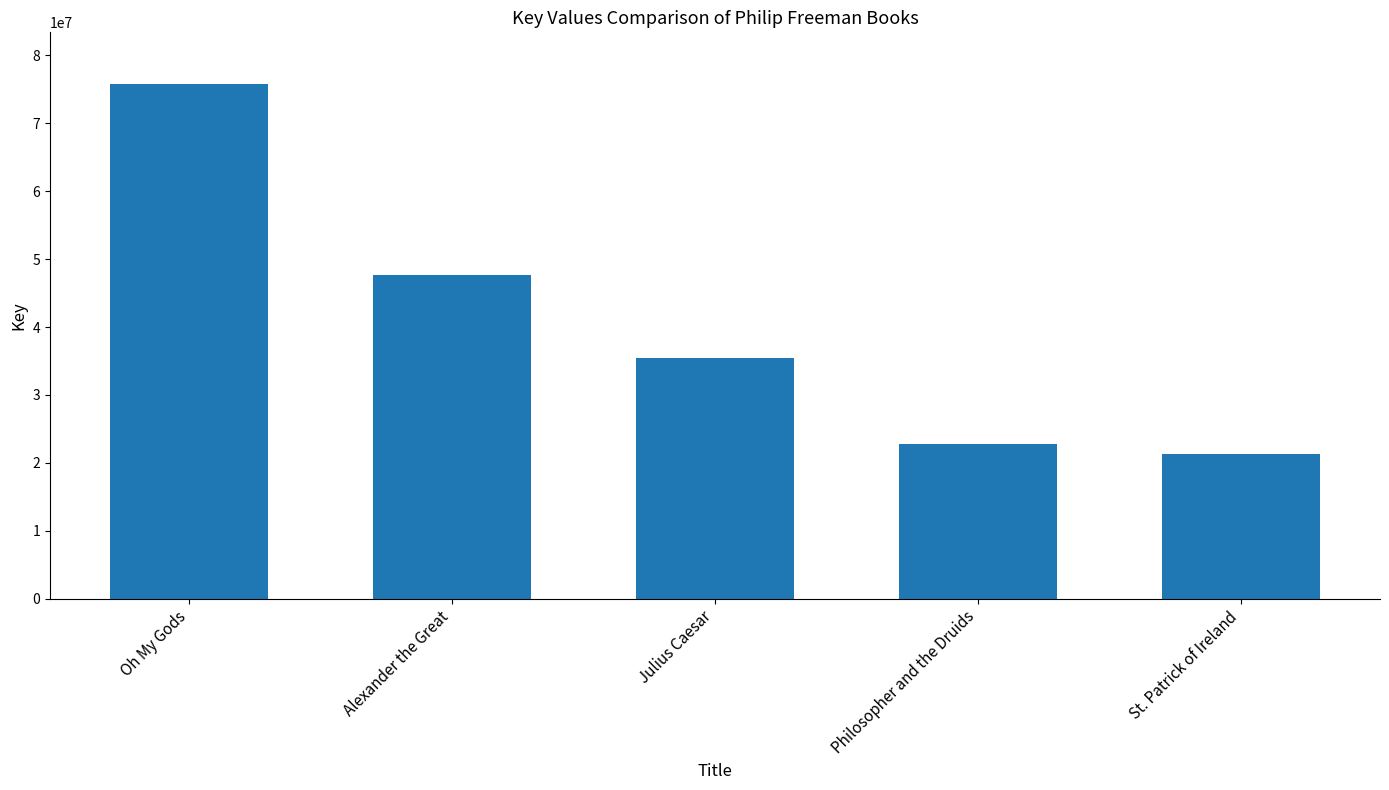

Are the bars horizontal?

No